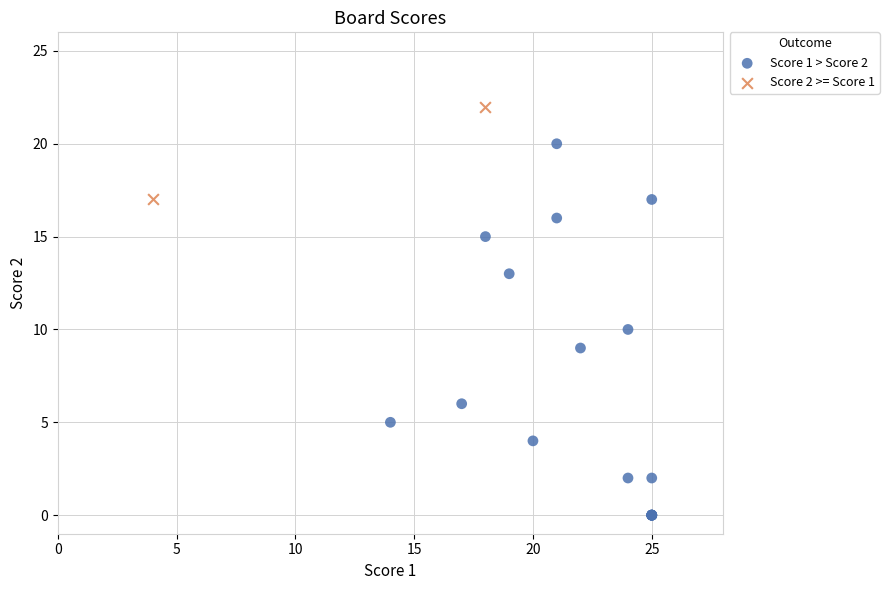

Which series has the largest Y range (max minus min)?

Score 1 > Score 2